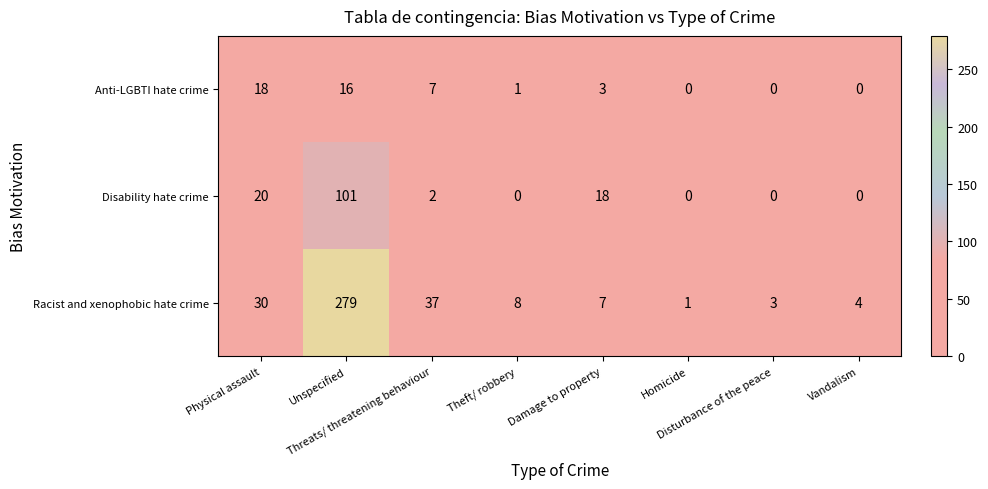

What is the difference between the second highest and second lowest values in the Disability hate crime series?

20